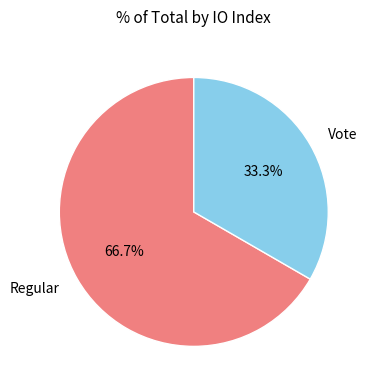

Does Regular represent more than half of the total?

Yes